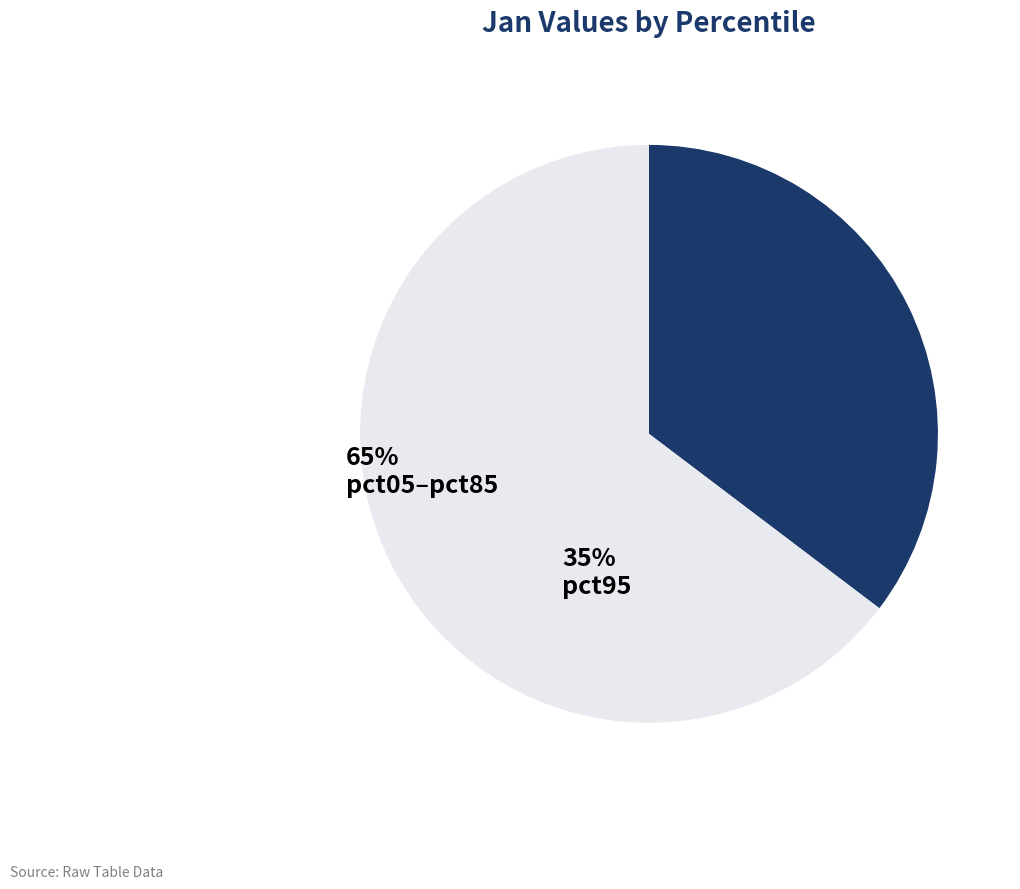

Is there any slice that represents more than half of the pie?

Yes